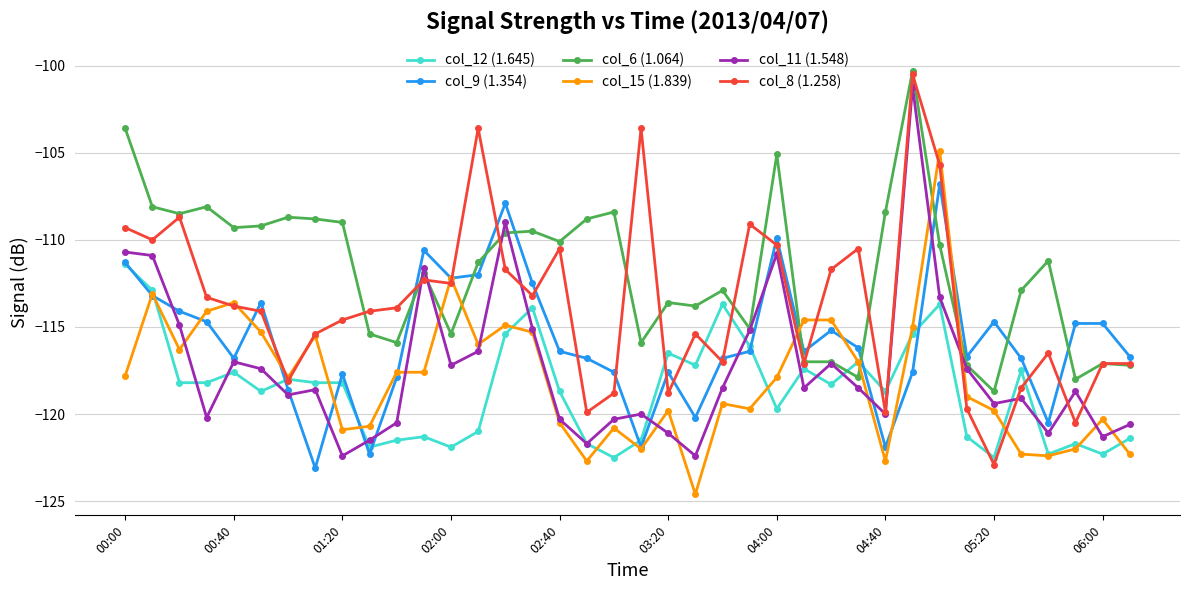

Which series has the largest total across all categories?

col_6 (1.064)